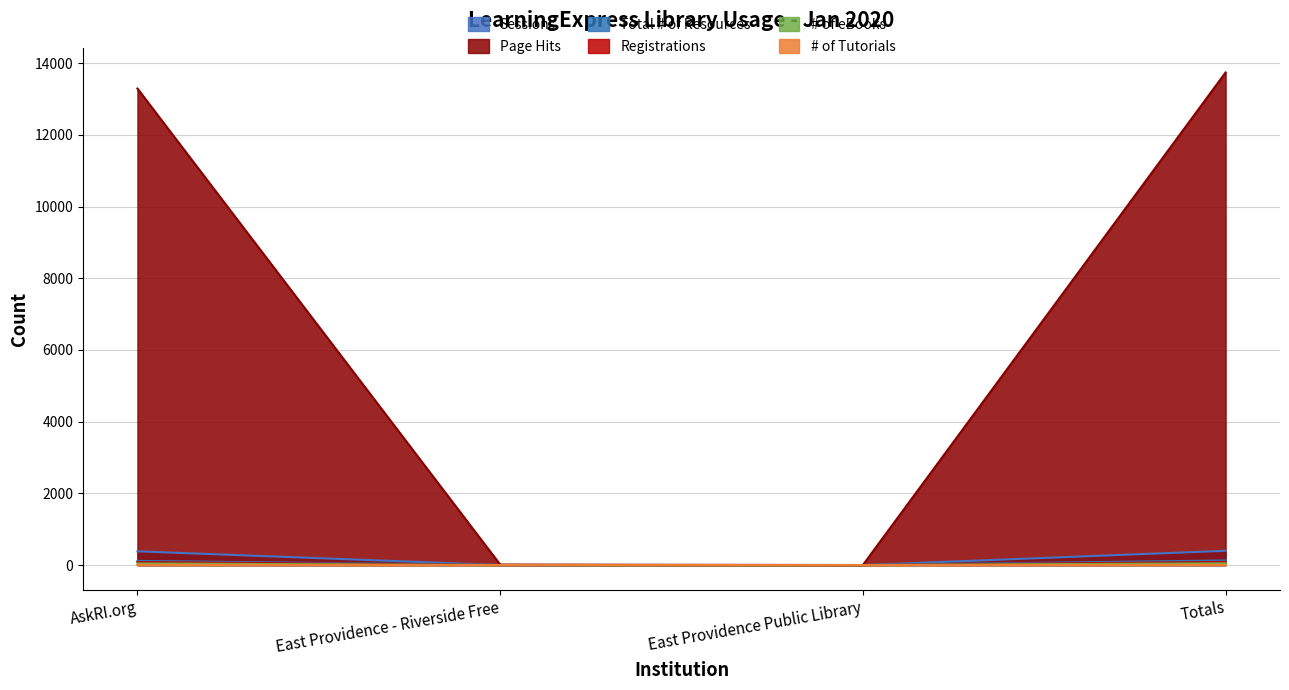

Between East Providence Public Library and Totals, which is larger?

Totals